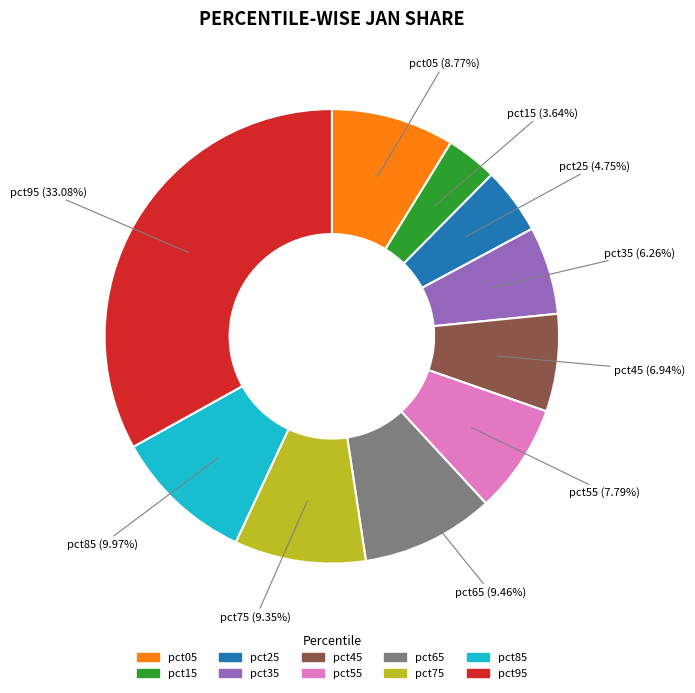

How much of the chart is everything except pct55?

92.2%